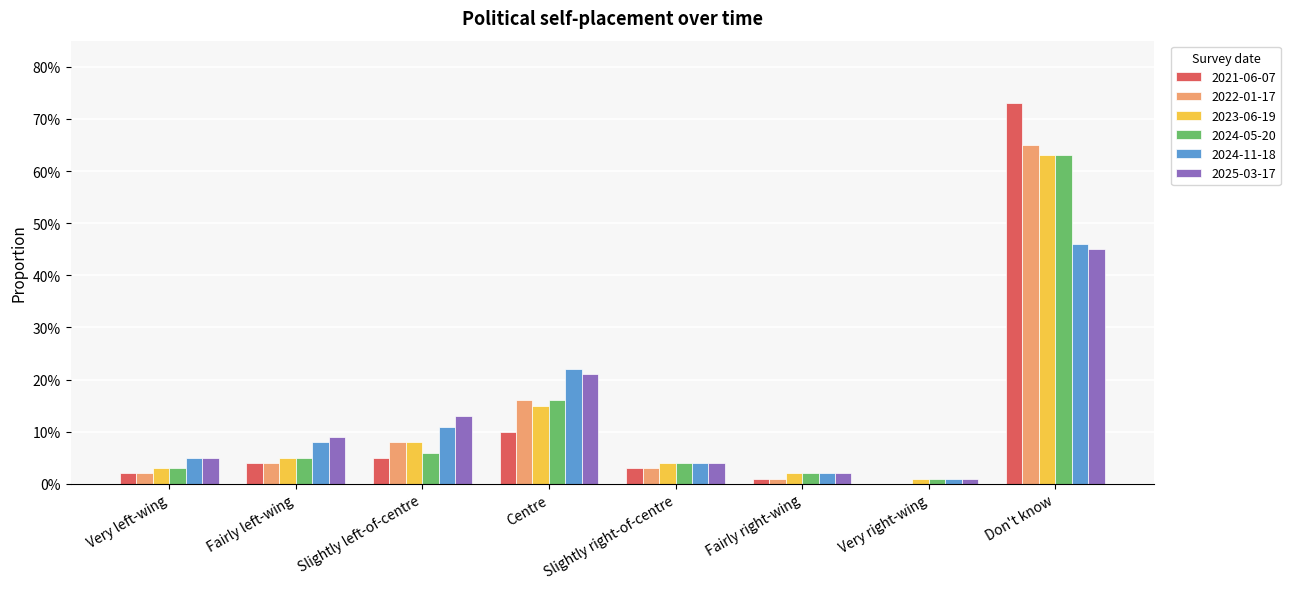

What are all the series names shown in the legend?

2021-06-07, 2022-01-17, 2023-06-19, 2024-05-20, 2024-11-18, 2025-03-17